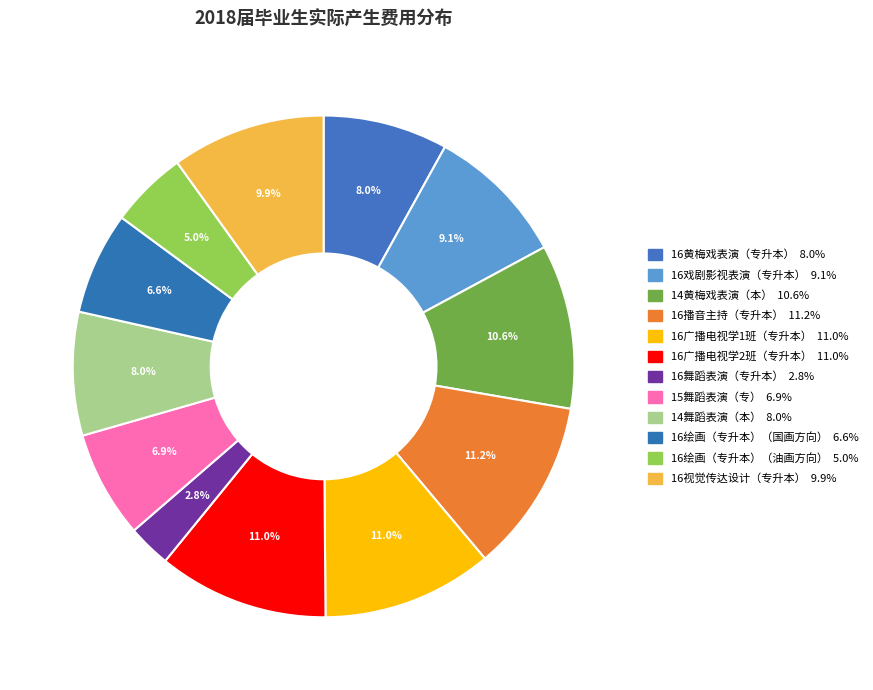

How many segments does this pie chart have?

12